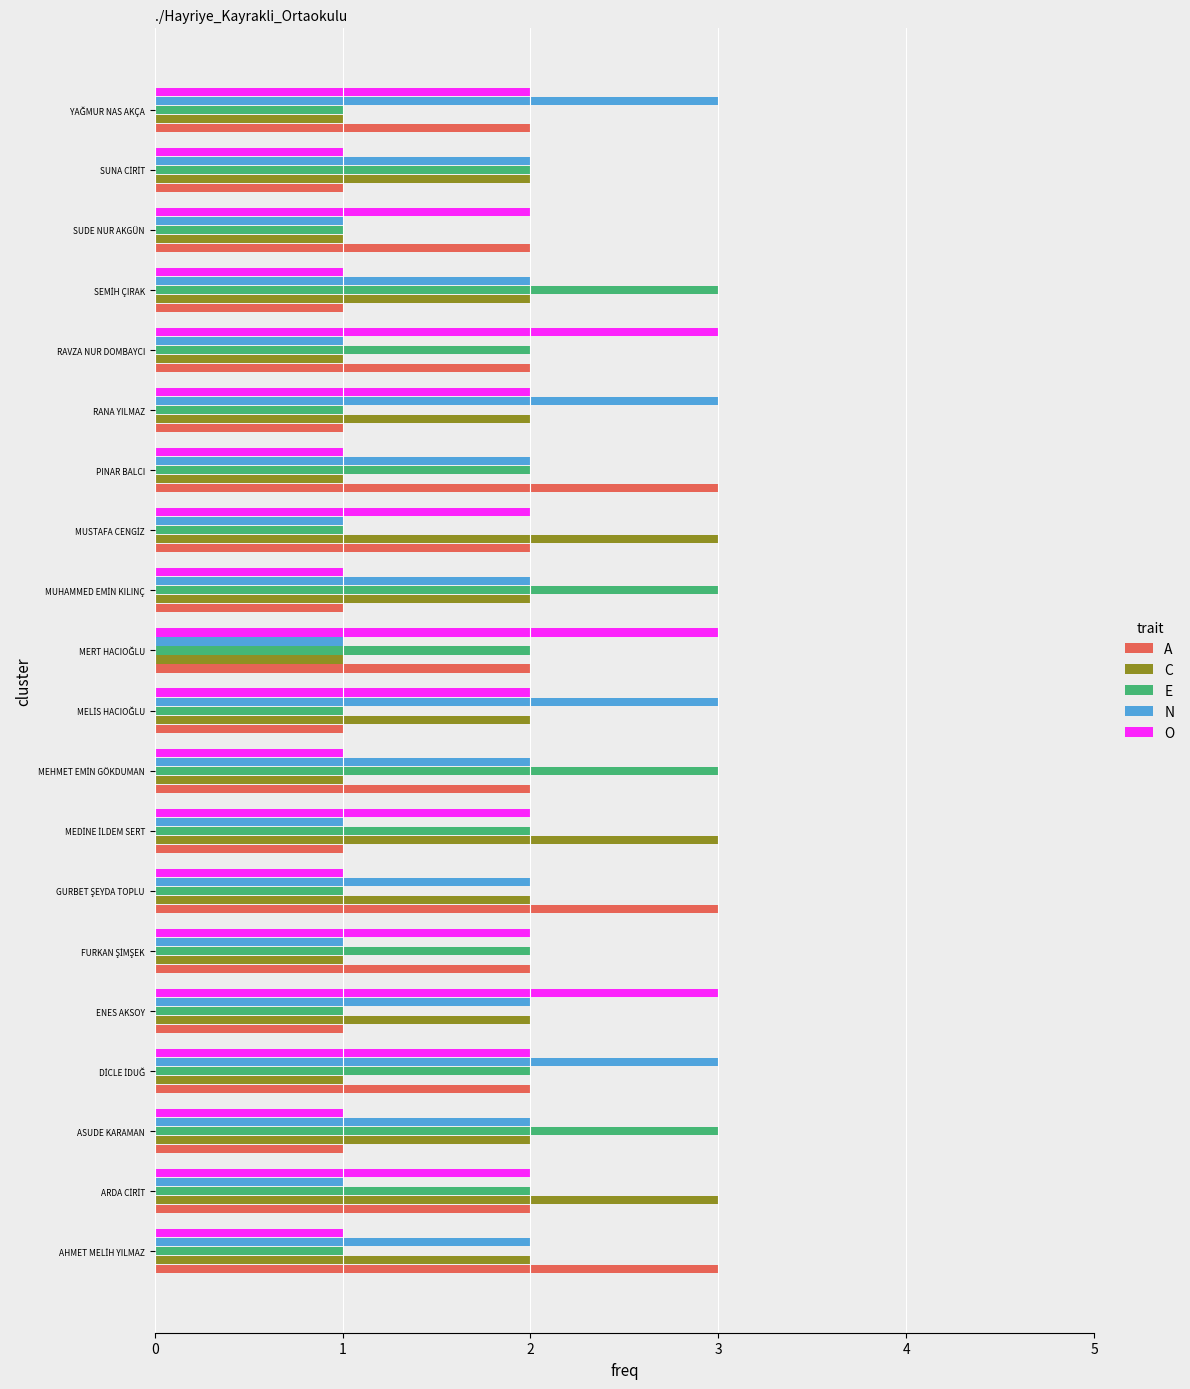

Is it true that E equals 2 at RAVZA NUR DOMBAYCI?

True